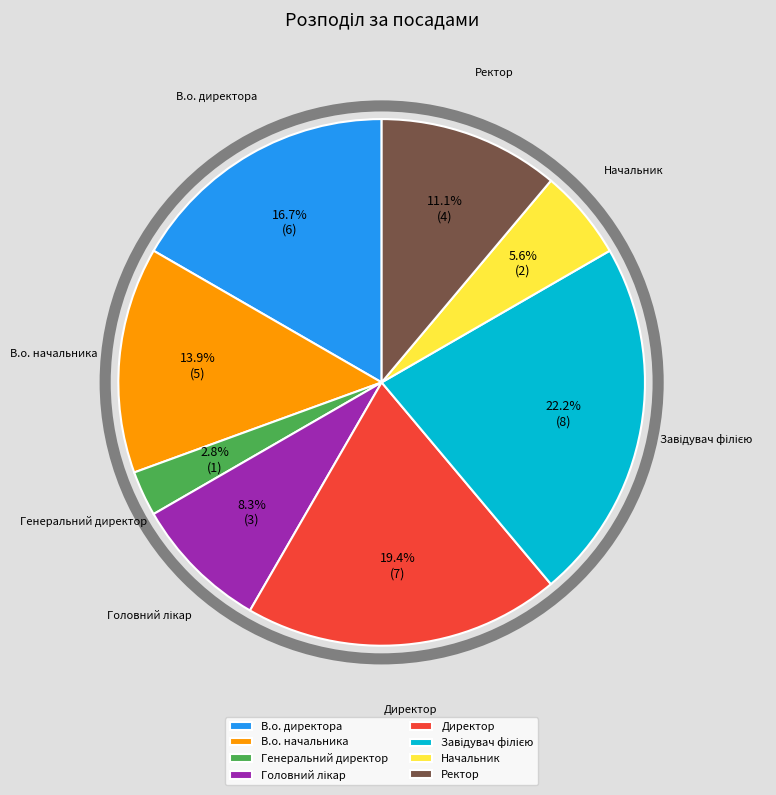

Does any single category account for the majority?

No